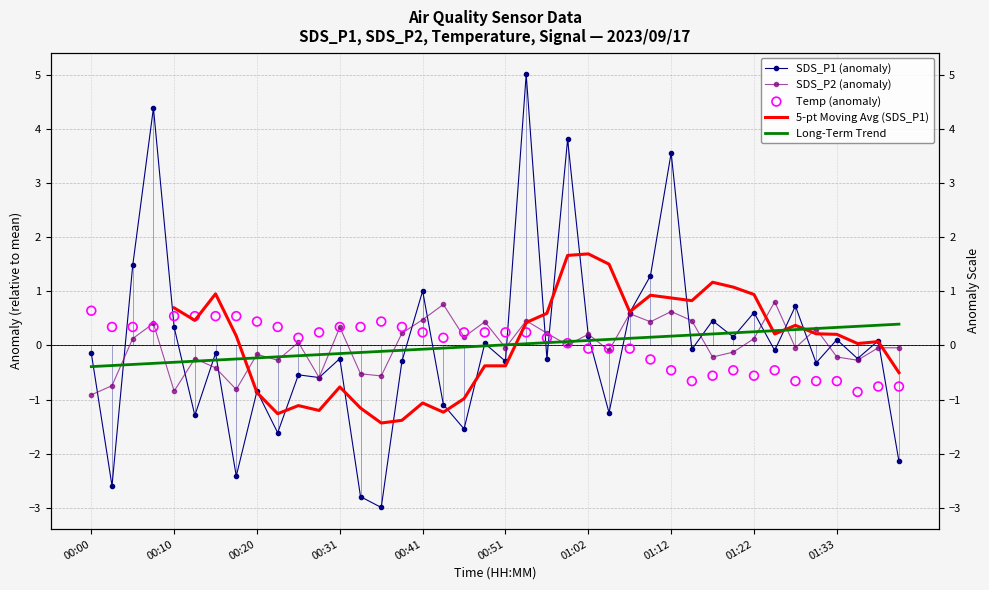

Which series has the largest Y range (max minus min)?

SDS_P1 (anomaly)